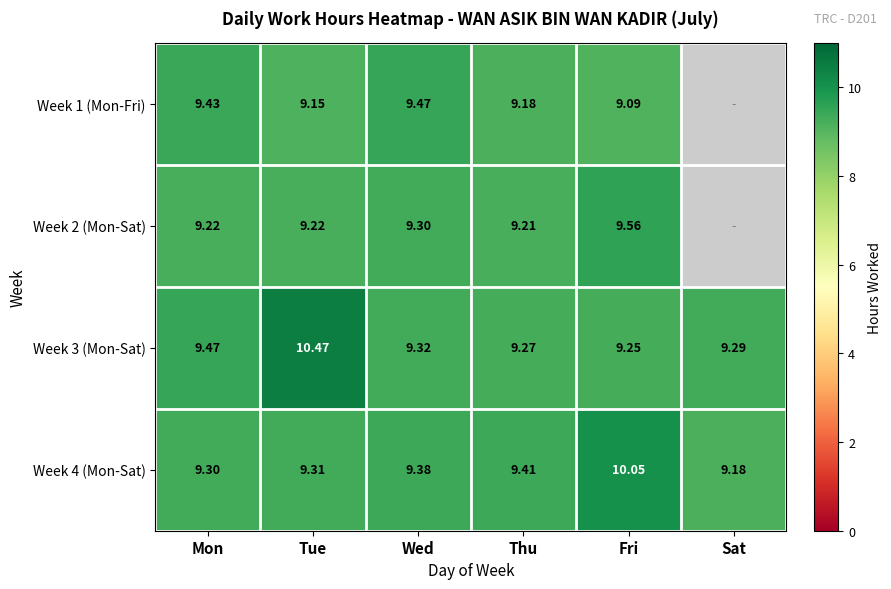

What is the sum of the Week 3 (Mon-Sat) values at Sat and Wed?

18.6